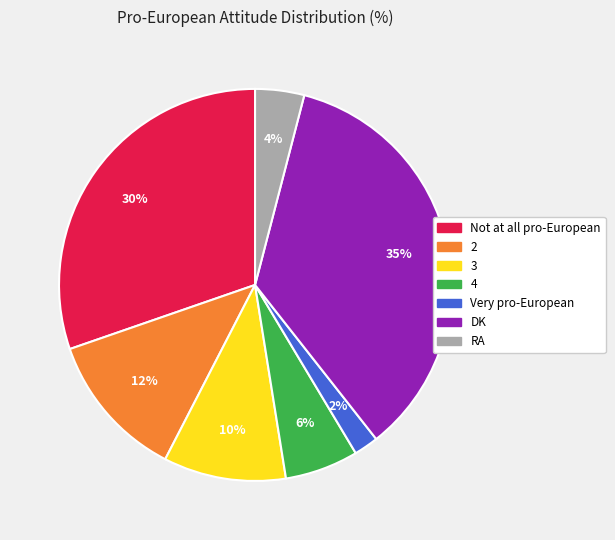

What is the ratio of the value at 3 to the value at 4?

1.7